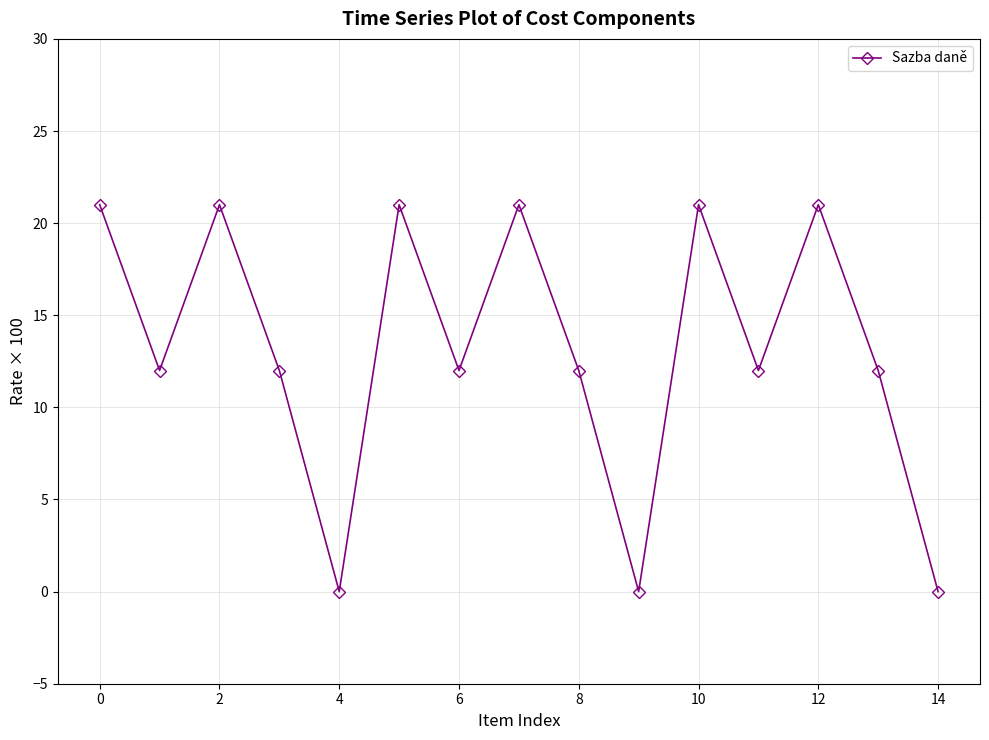

What is the average value?

13